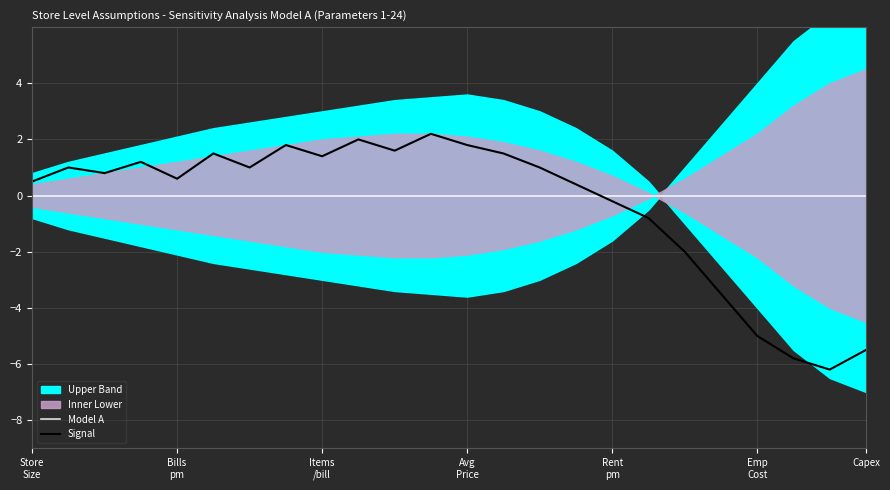

True or false: Model A and Signal intersect in this chart.

True